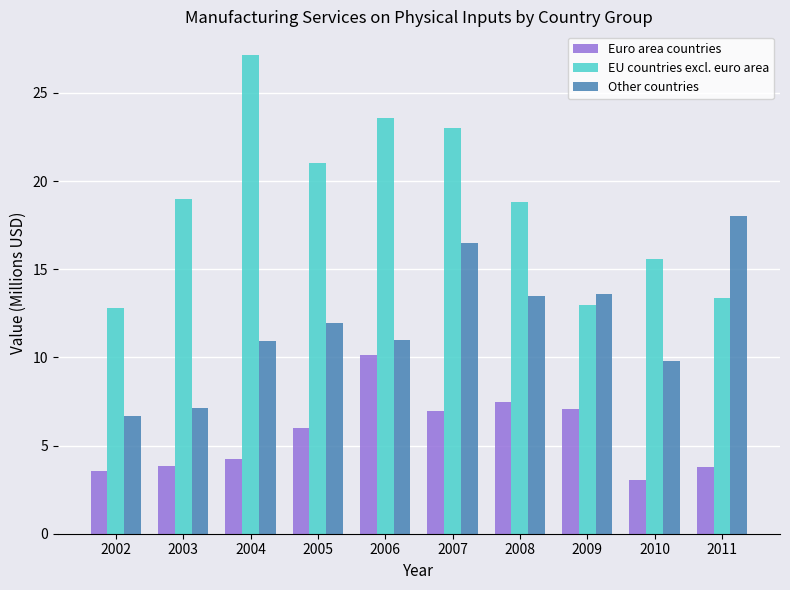

Which series has the largest total across all categories?

EU countries excl. euro area